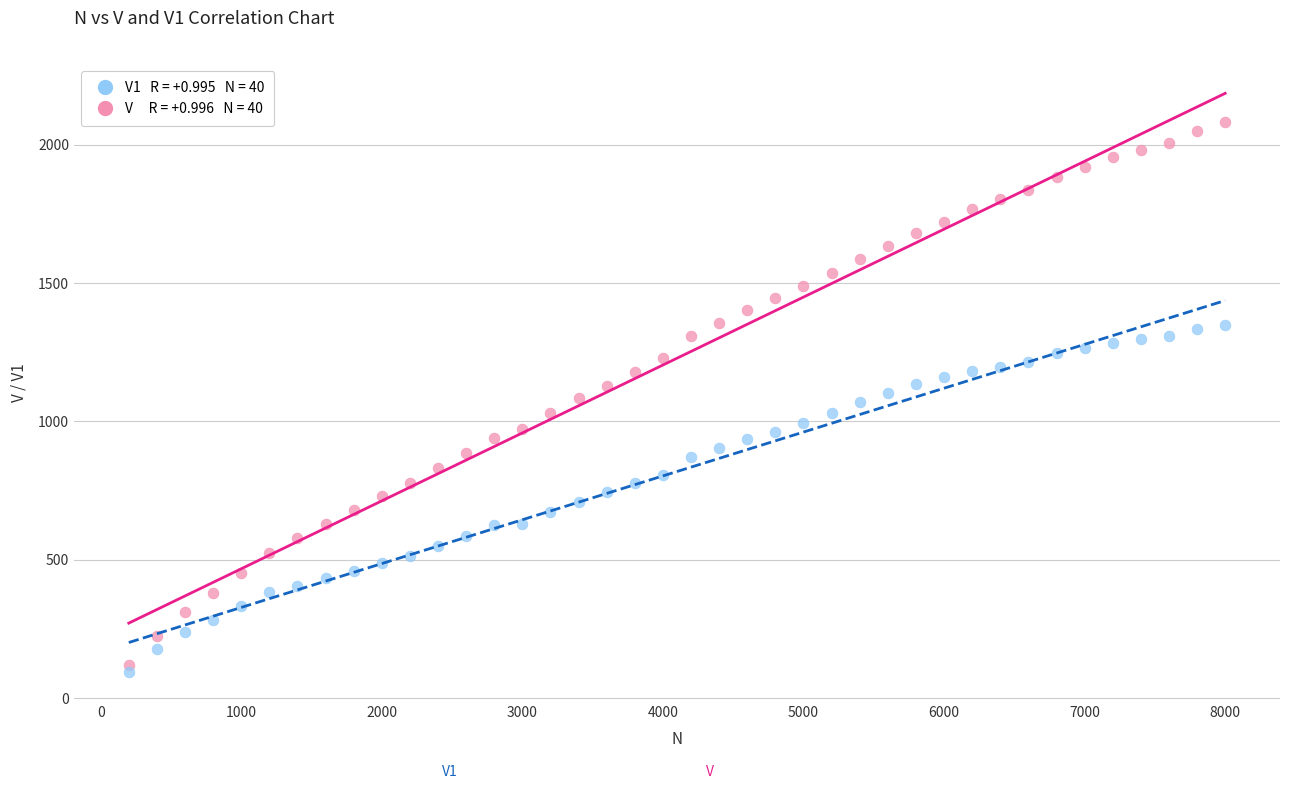

Across all data points, what is the range of X values (max minus min)?

7800